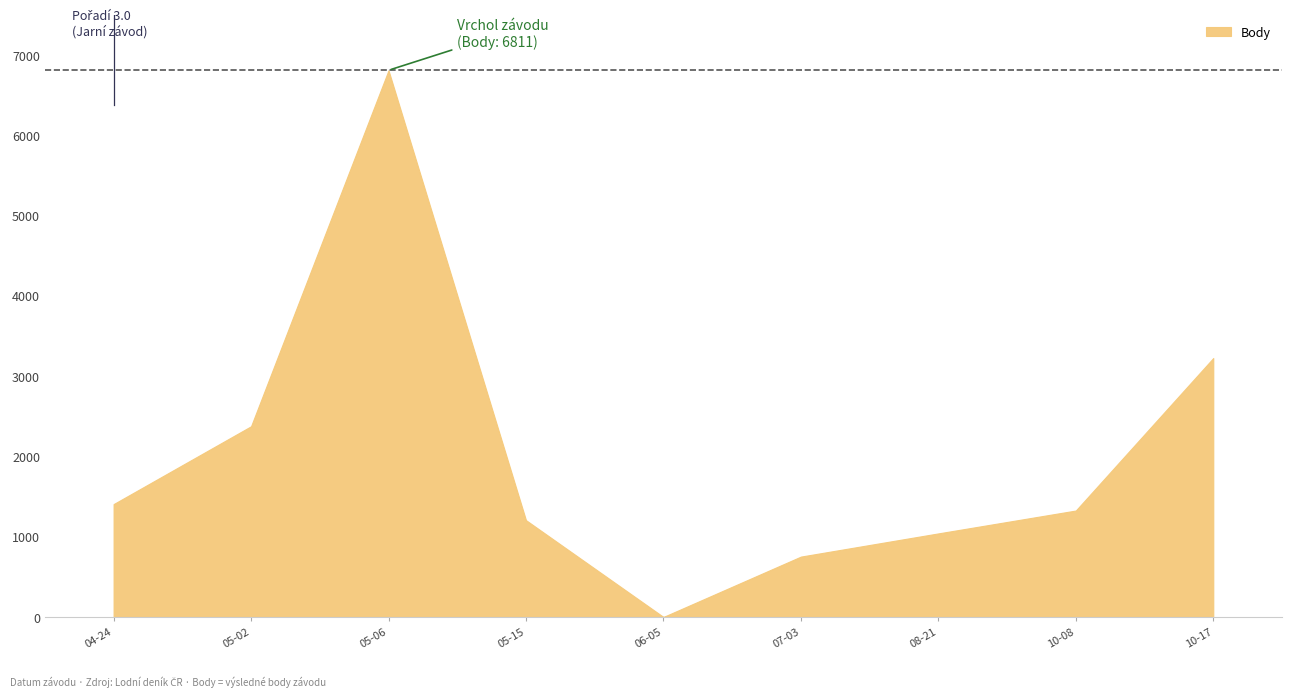

What is the difference between the maximum and second lowest values in the Body series?

6059